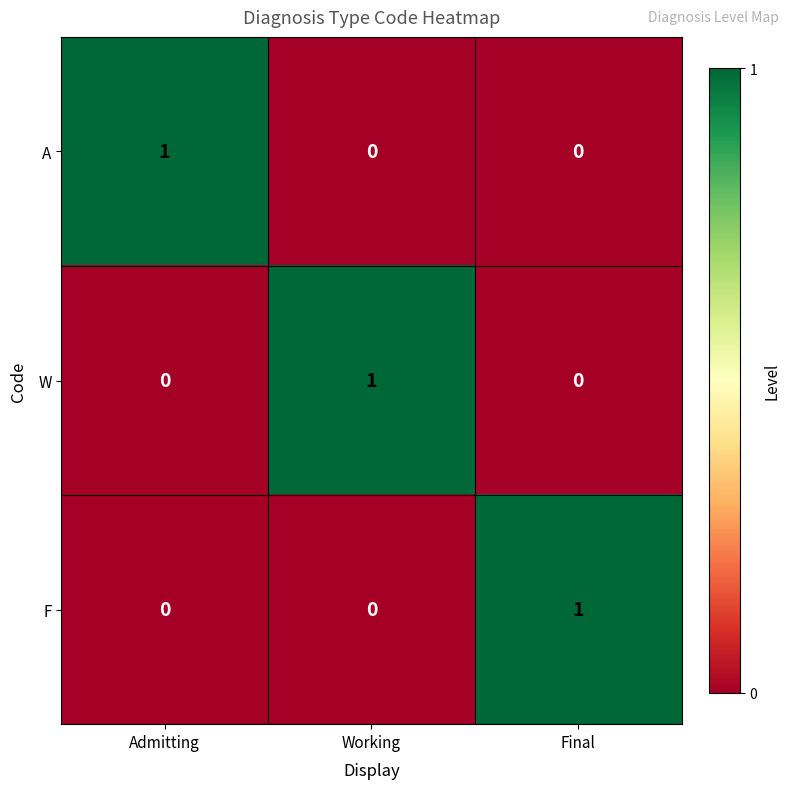

Reading left to right, list all the values displayed in this chart.

A: Admitting=1	Working=0	Final=0
W: Admitting=0	Working=1	Final=0
F: Admitting=0	Working=0	Final=1